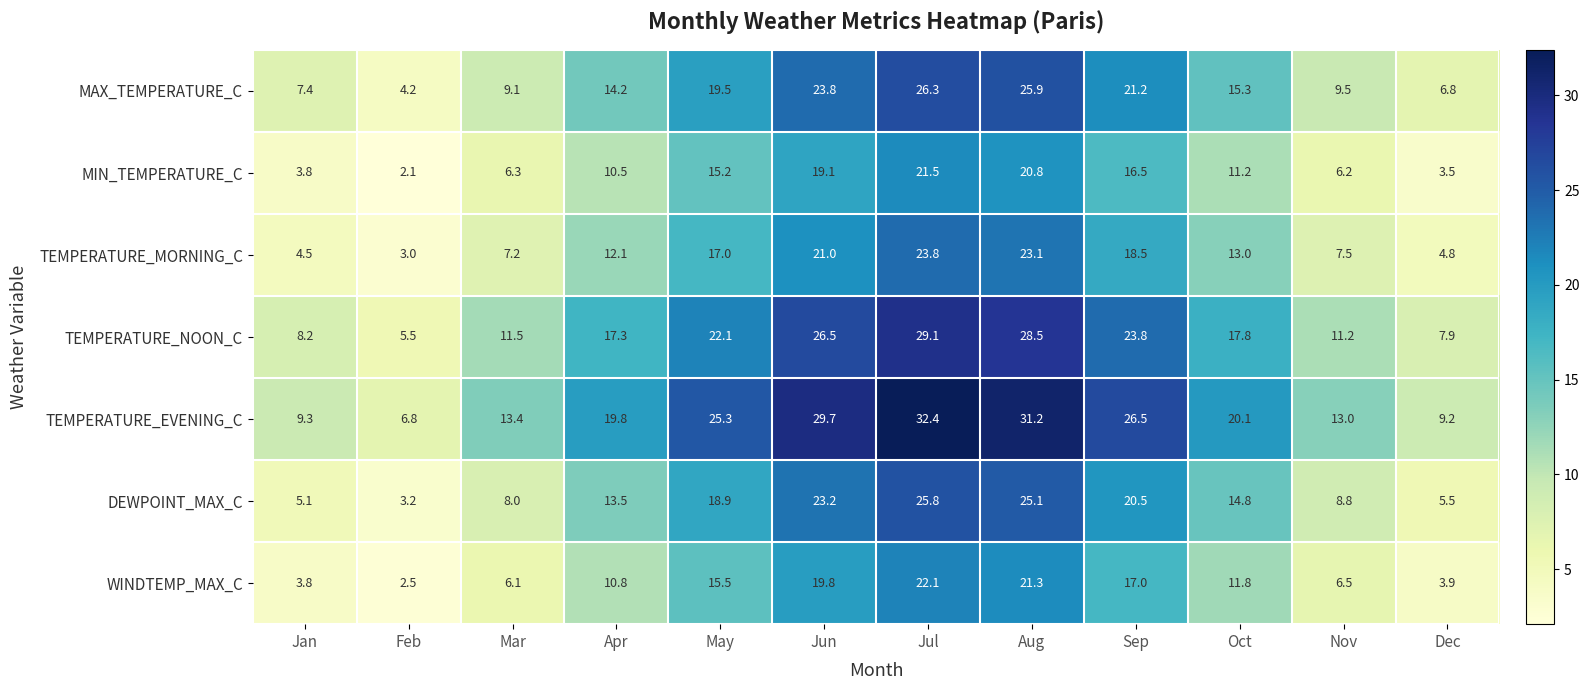

The TEMPERATURE_NOON_C series shows 17.3 at Apr. True or false?

True